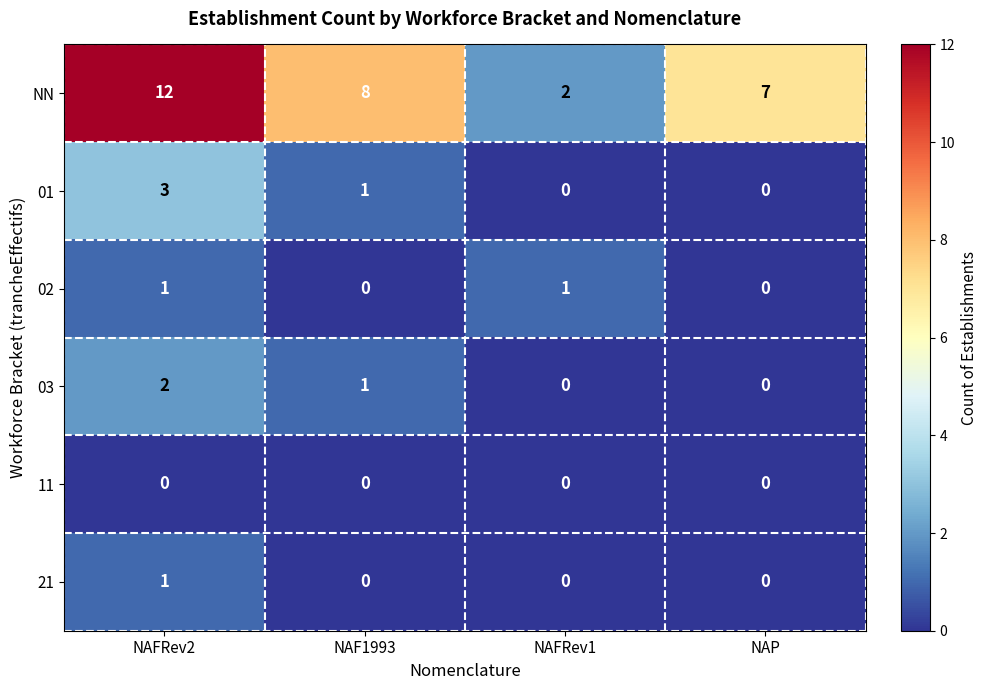

Which series has the largest total across all categories?

NN